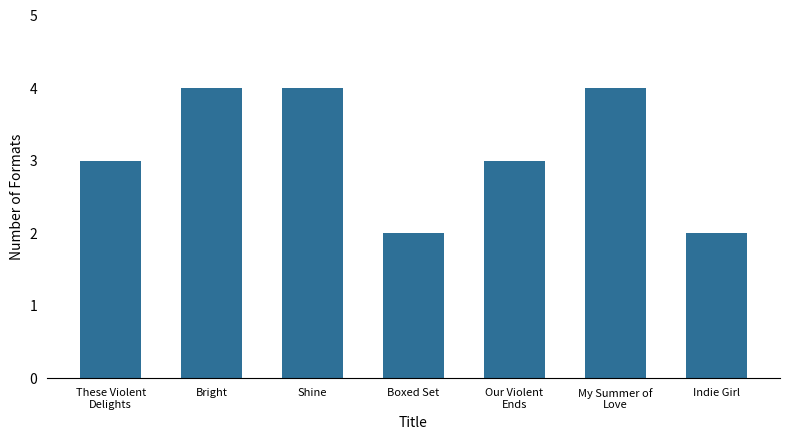

Which has a higher value, Shine or Indie Girl?

Shine